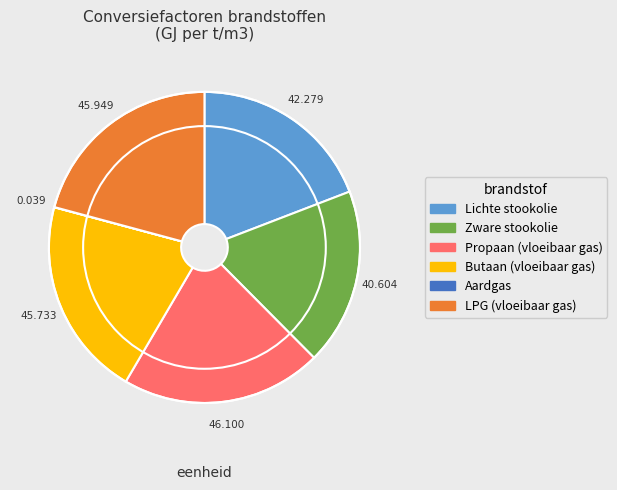

Does Propaan (vloeibaar gas) represent more than half of the total?

No